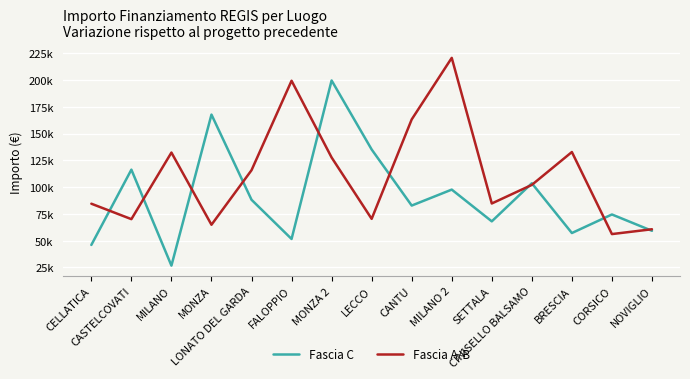

What is the label of the 2nd point from the left?

CASTELCOVATI